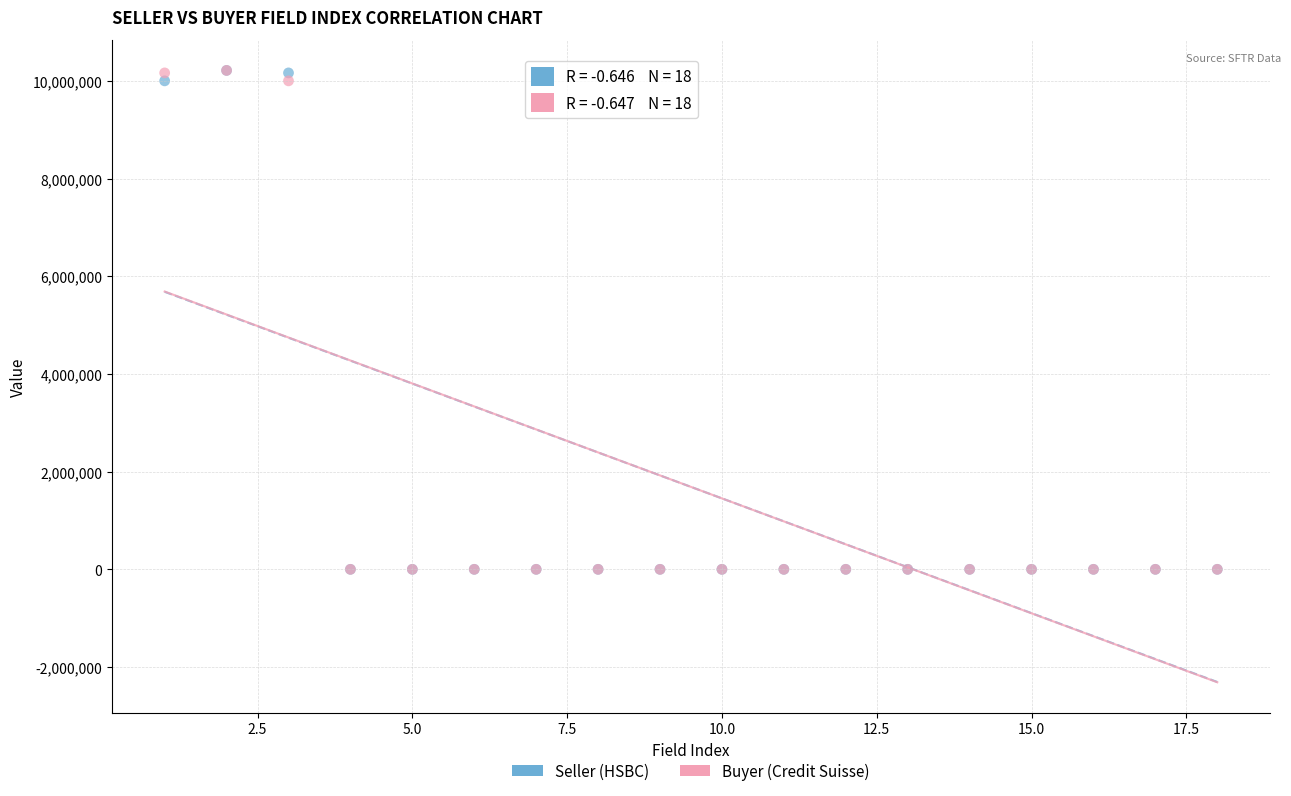

What are all the series names shown in the legend?

Seller (HSBC), Buyer (Credit Suisse)